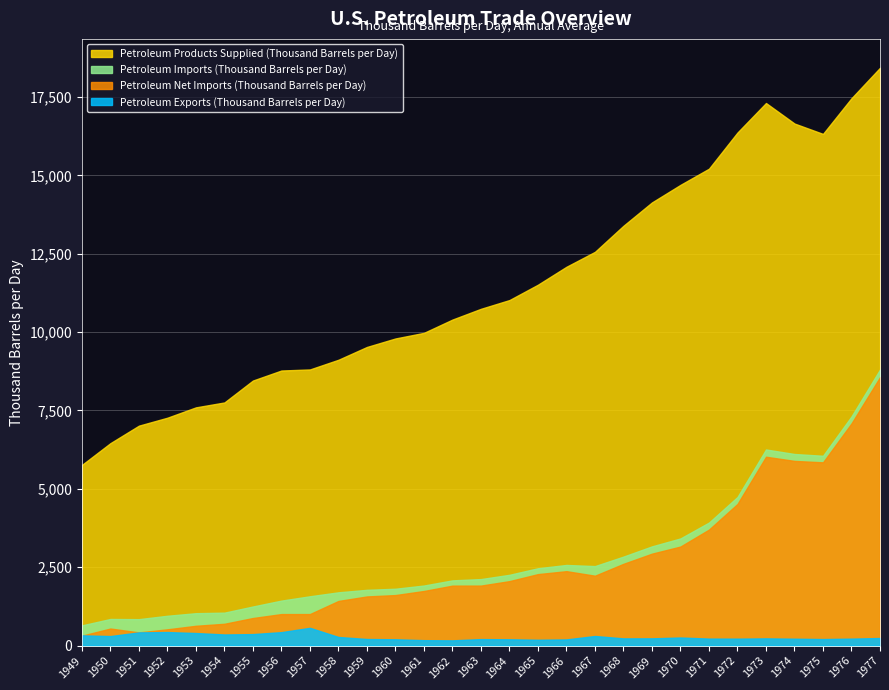

At which category does Petroleum Products Supplied (Thousand Barrels per Day) reach its first local valley?

1975